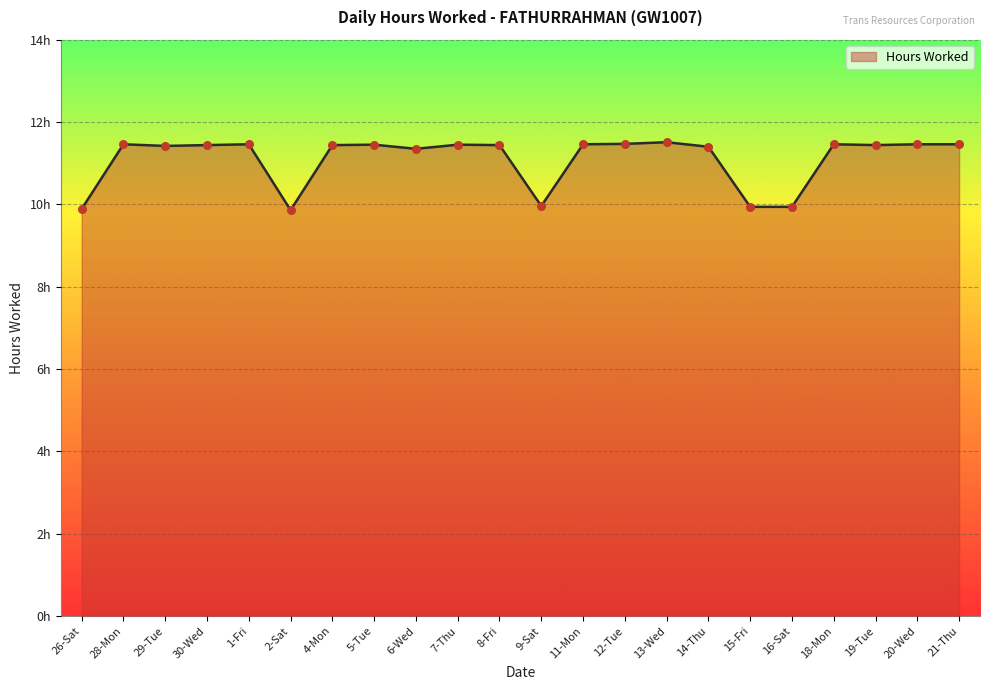

What is the change in value from 30-Wed to 15-Fri?

-1.5